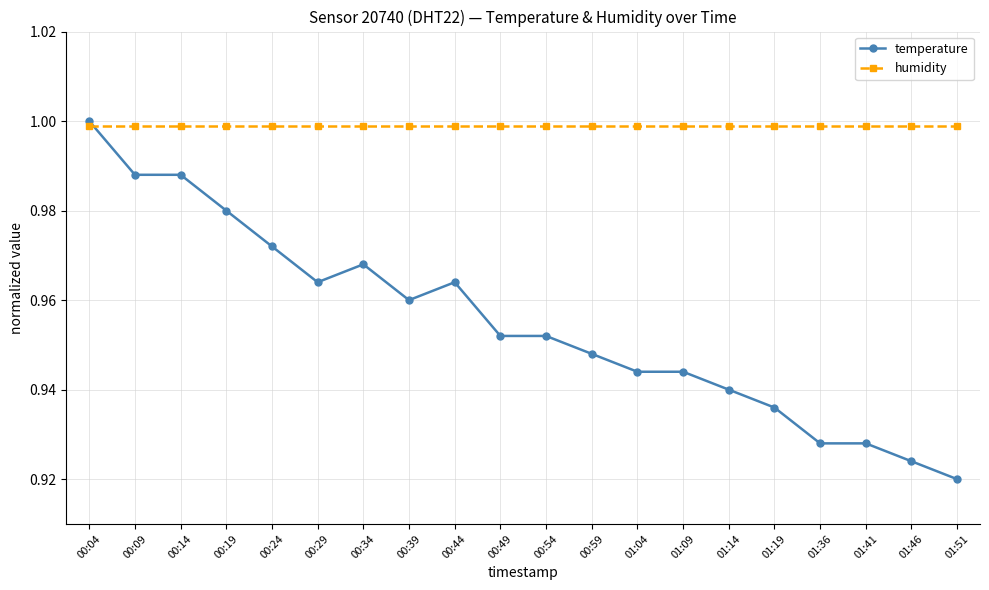

Count the number of data series in this chart.

2